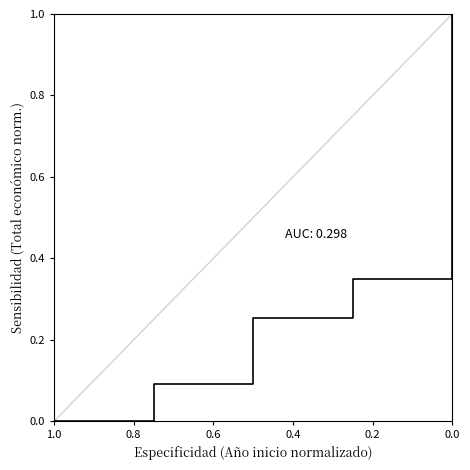

Between 1.0 and 0.8, which is larger?

0.8